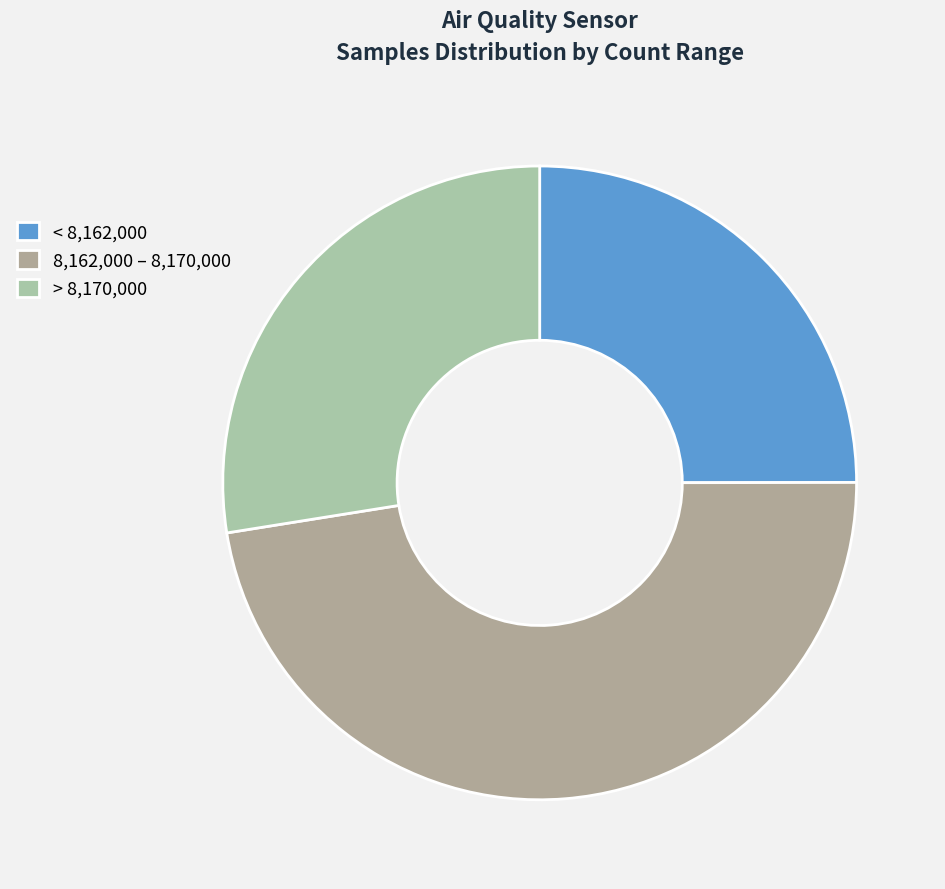

How many segments does this pie chart have?

3